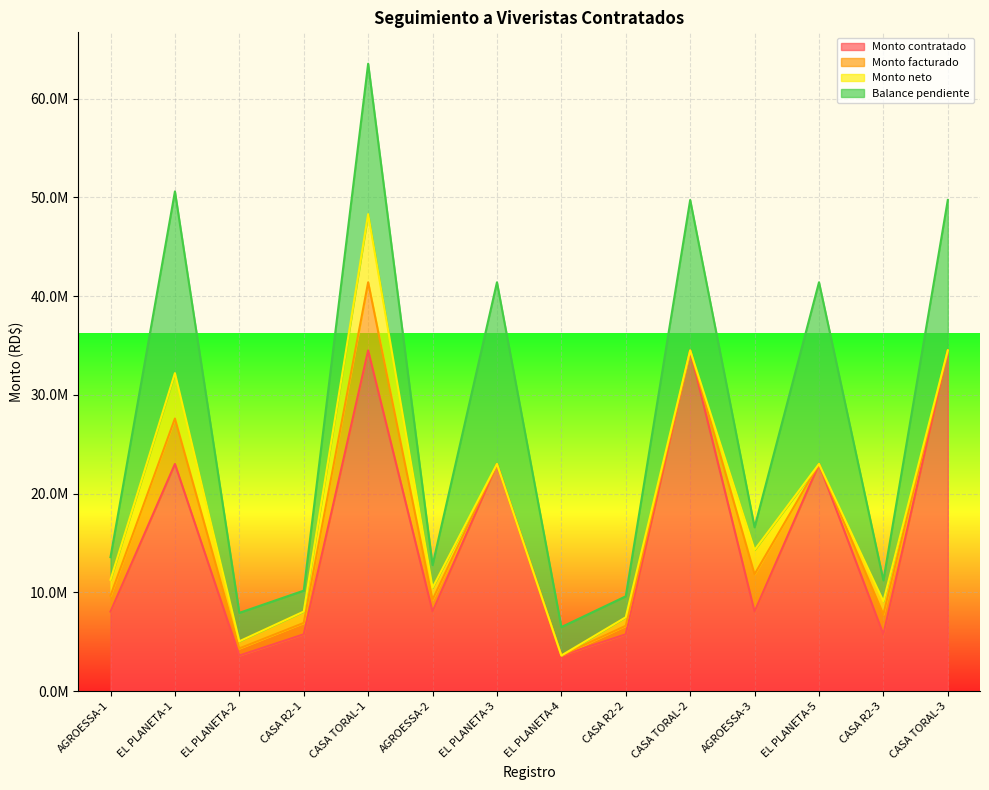

Which label corresponds to the largest value in the chart?

CASA TORAL-1